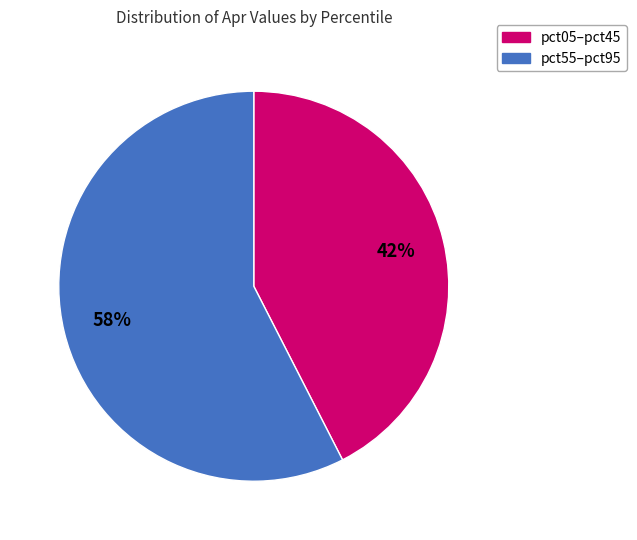

Is there a majority slice in this chart?

Yes